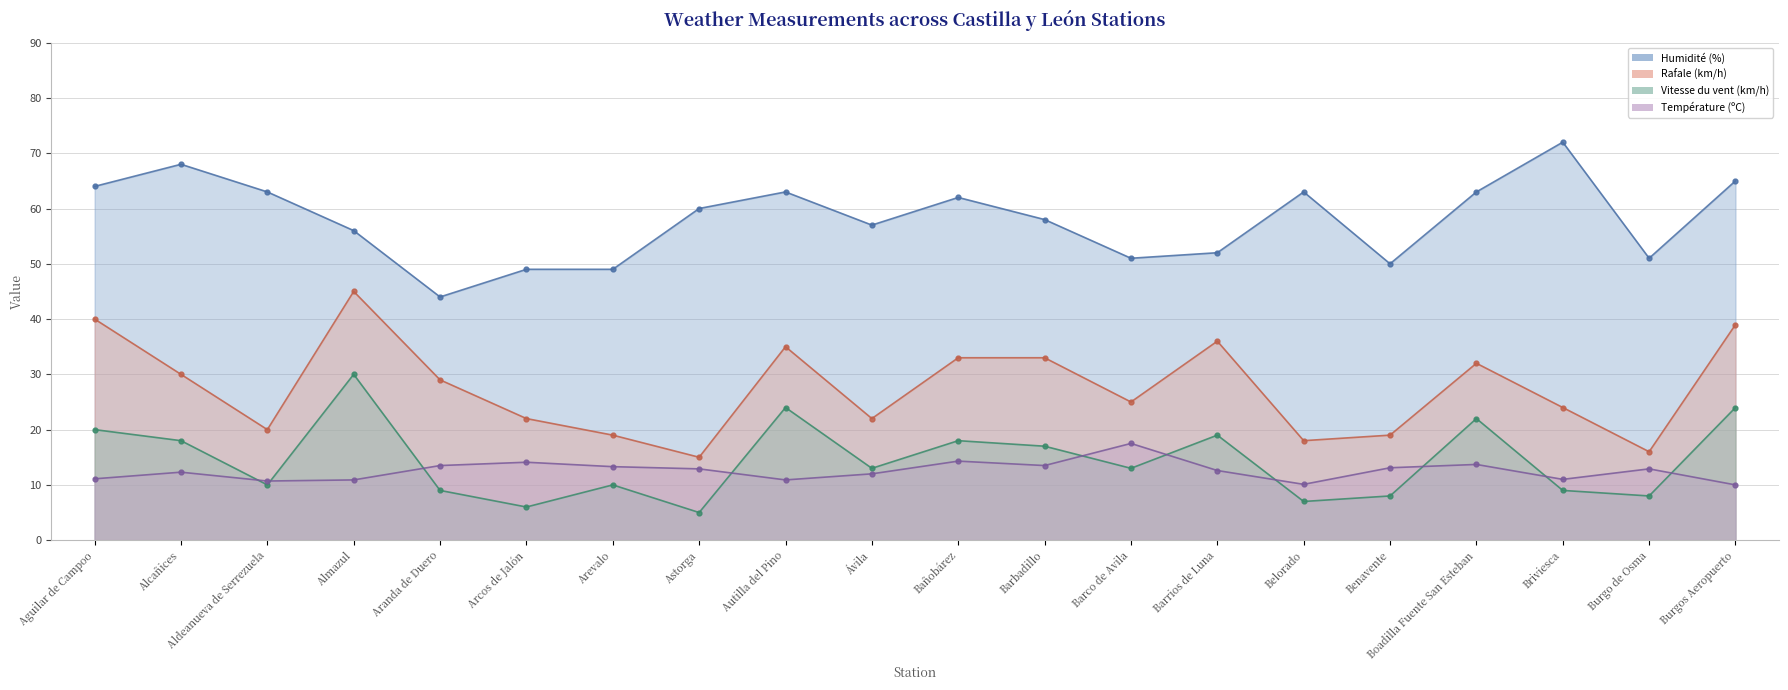

The value of Température (ºC) at Belorado is 13.8. True or false?

False